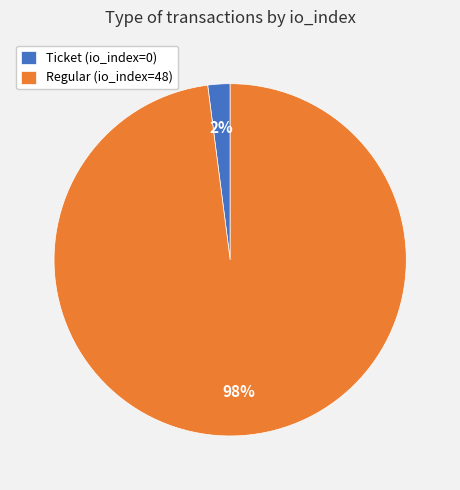

Which slice is the smallest?

Ticket (io_index=0)